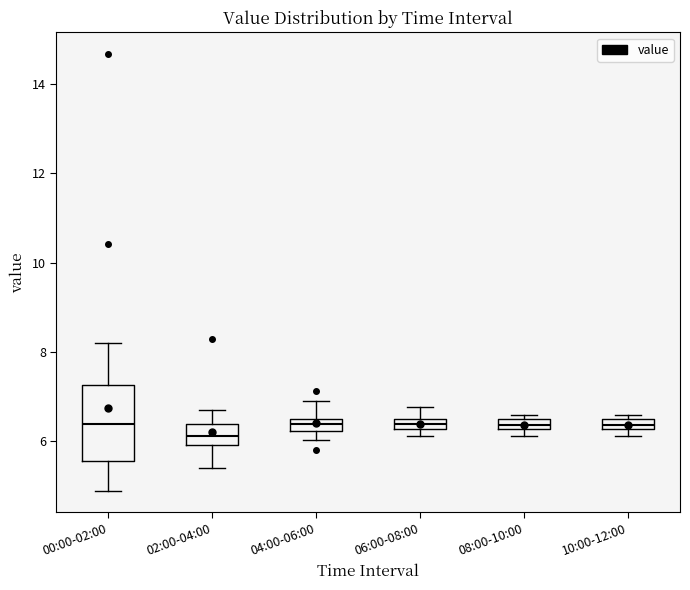

Which box is the tallest, from its lower edge to its upper edge?

00:00-02:00